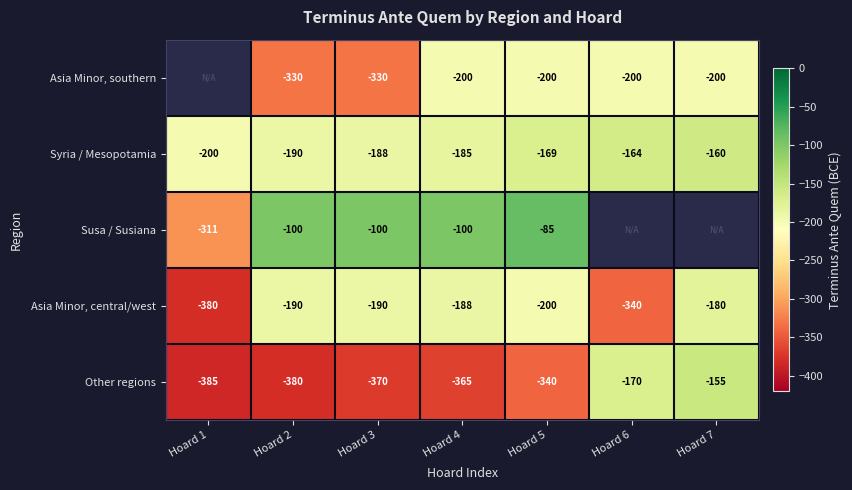

Rank the series at Hoard 3 from lowest to highest value.

Other regions, Asia Minor, southern, Asia Minor, central/west, Syria / Mesopotamia, Susa / Susiana